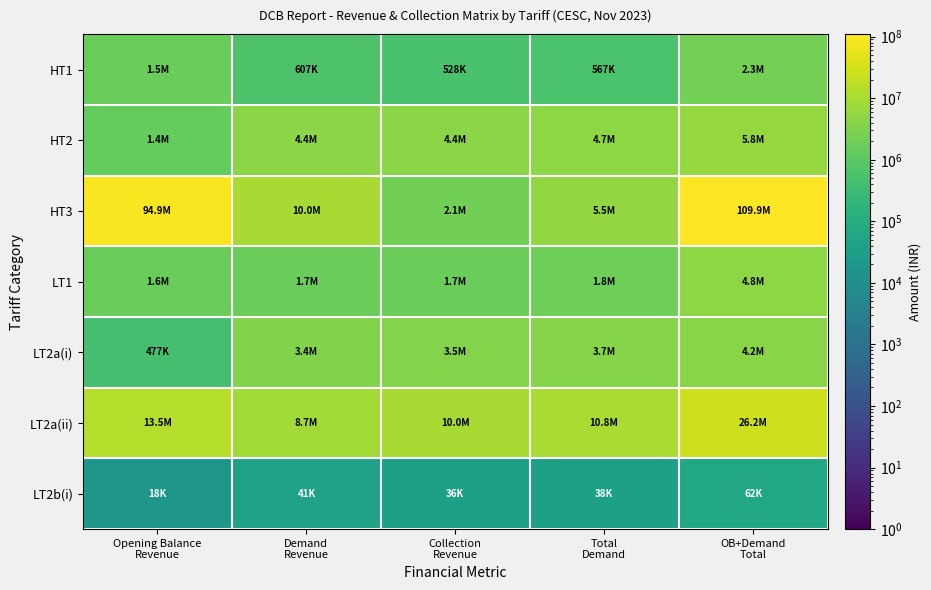

Rank the series by their maximum value, from highest to lowest.

HT3, LT2a(ii), HT2, LT1, LT2a(i), HT1, LT2b(i)